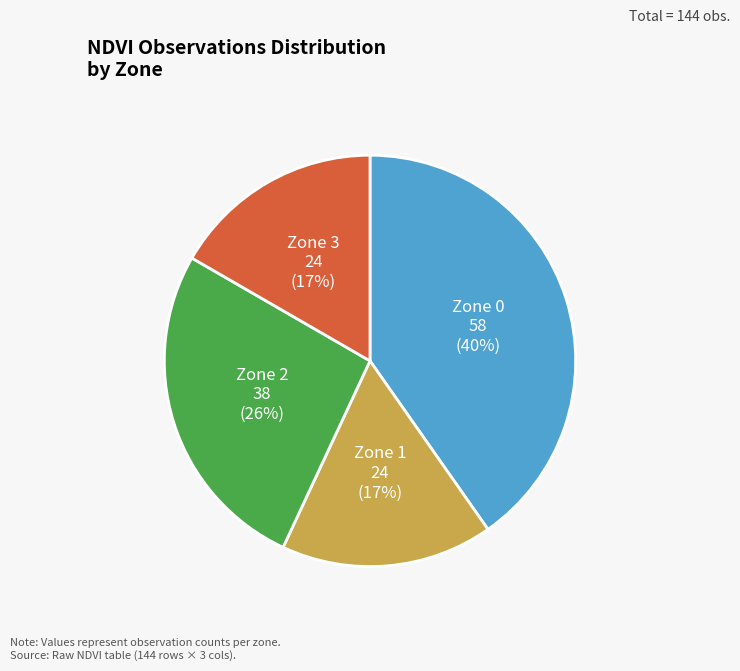

Does any single category account for the majority?

No